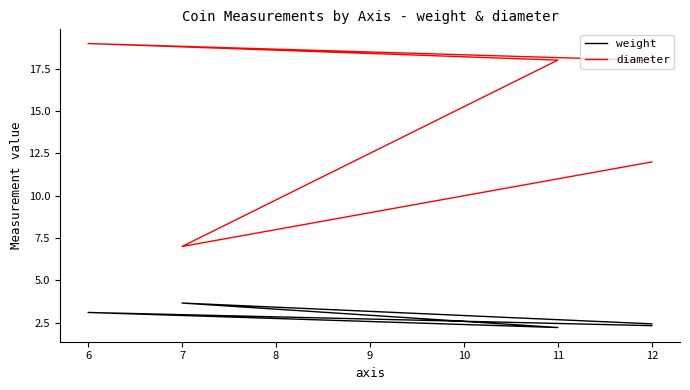

How many data points in diameter are above 18?

2